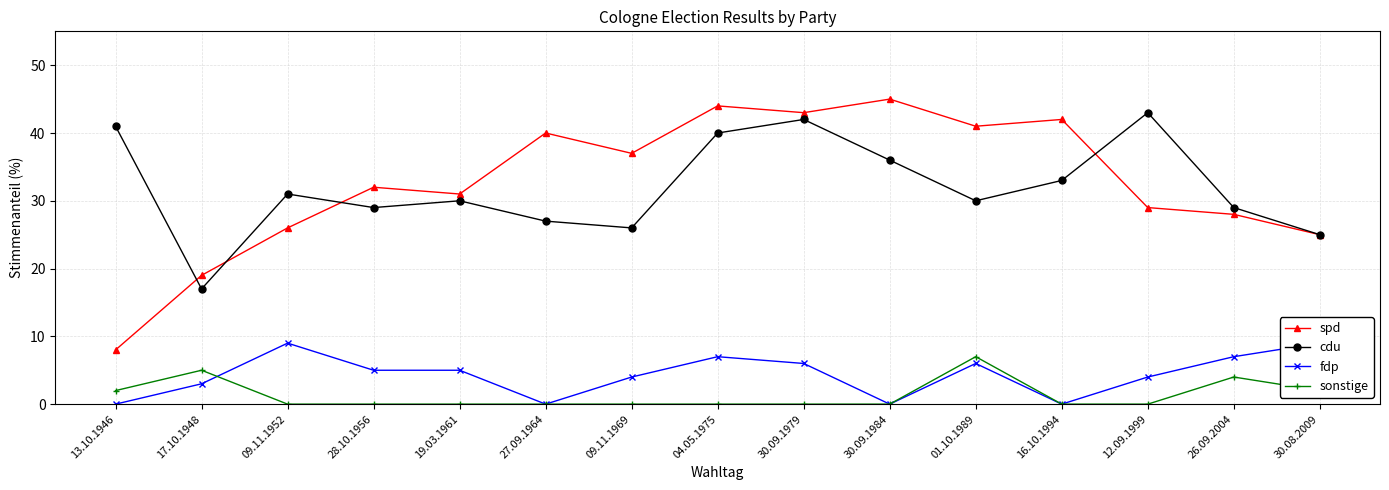

What is the average value of the sonstige series?

1